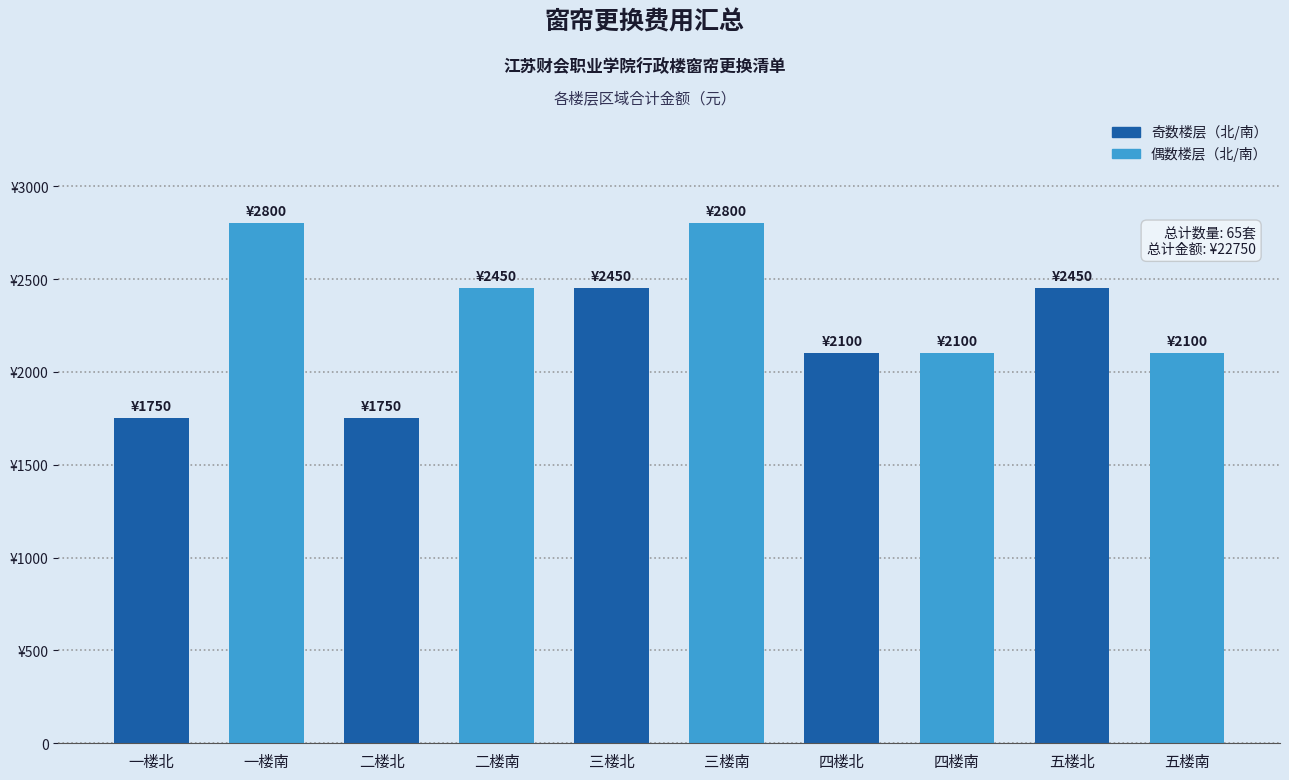

Are the bars horizontal?

No